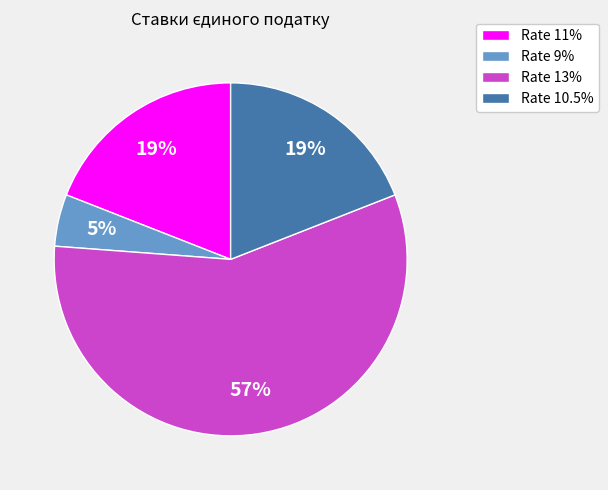

Which slice represents more than half of the pie?

Rate 13%